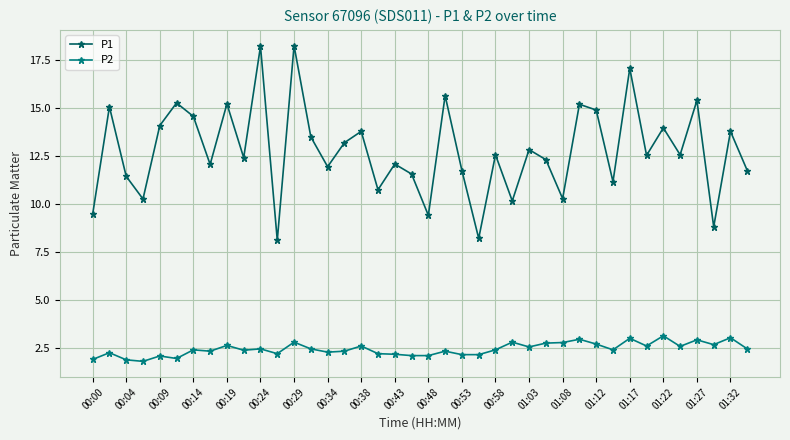

What is the value of the P1 point at the 16th from the left?

13.2